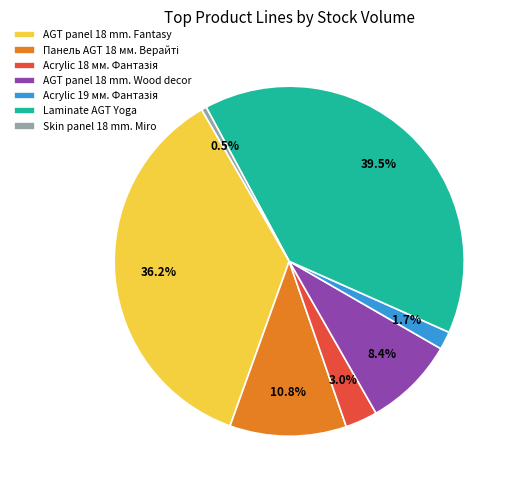

To the nearest percent, what is the difference between the largest and smallest slice percentages?

39%